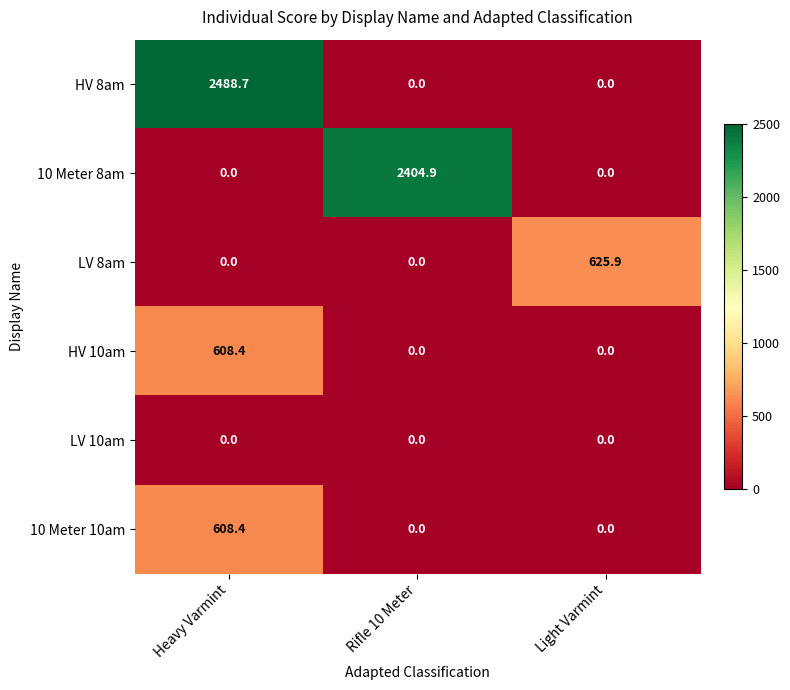

At which category is the sum across all series the highest?

Heavy Varmint